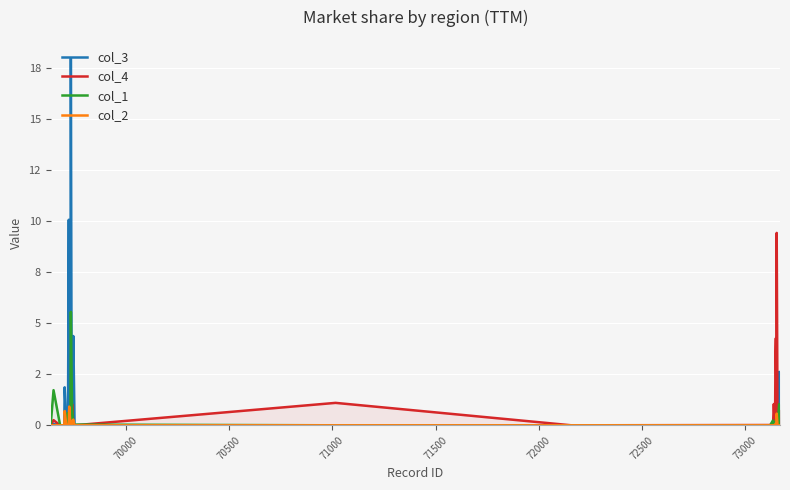

Count the number of data series in this chart.

4